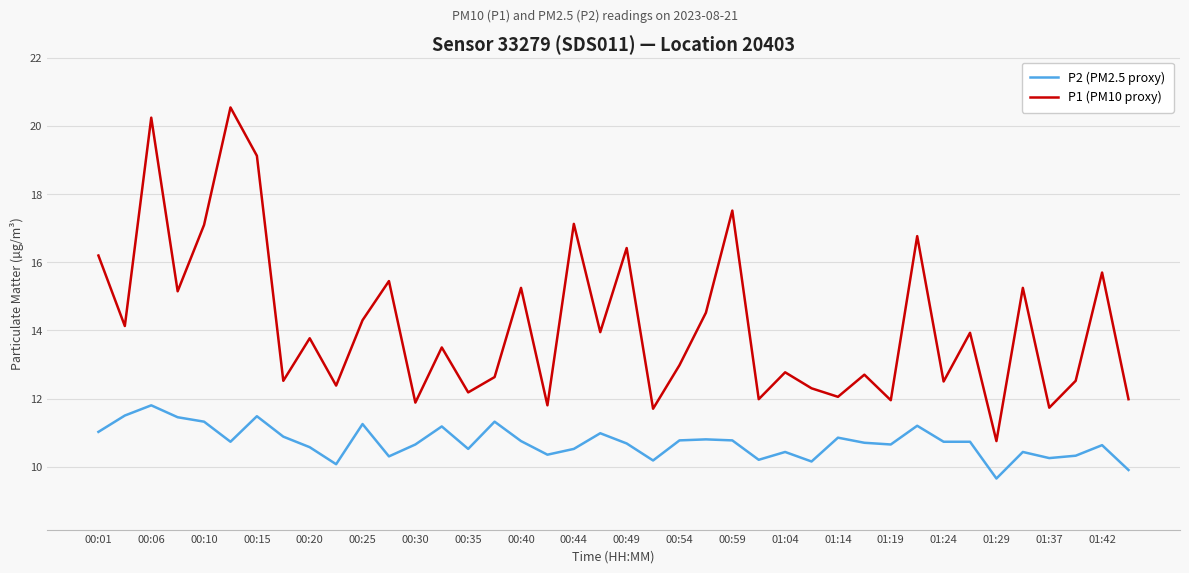

How many categories are shown in the chart?

40